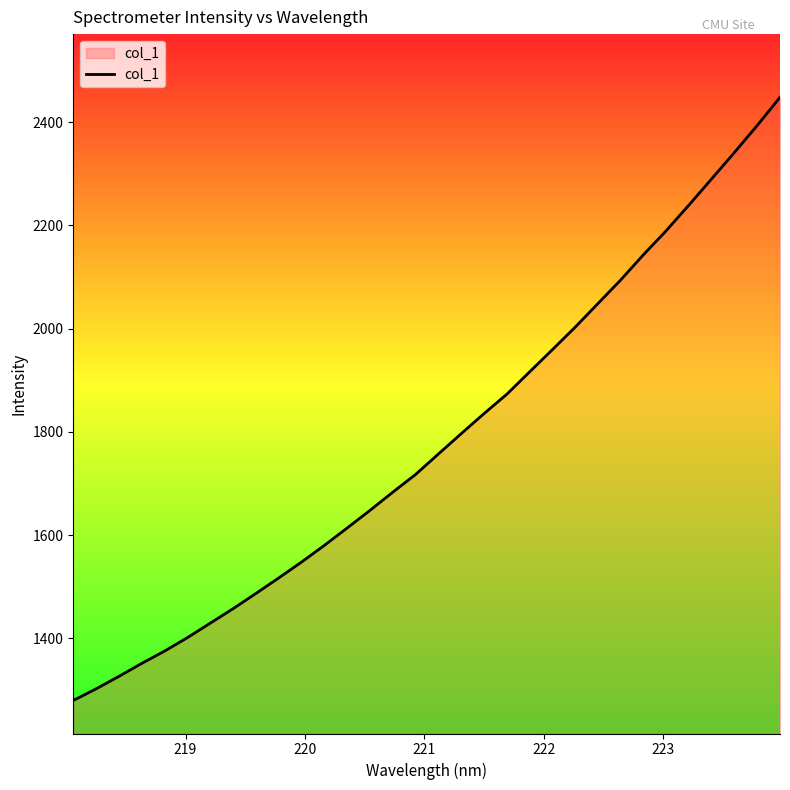

What is the maximum value shown in the chart?

2448.1